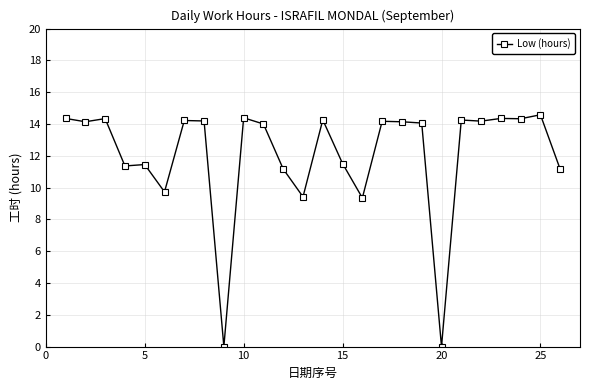

What is the greatest value displayed?

14.6